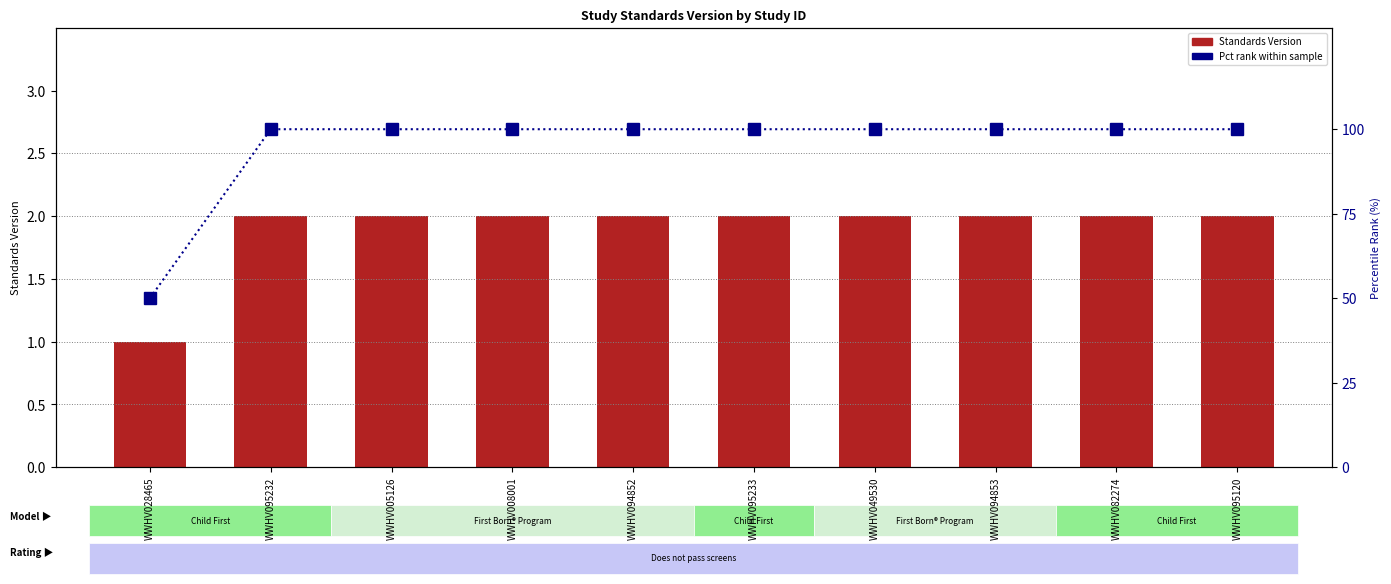

What is the value of the Standards Version bar at the 5th from the left?

2